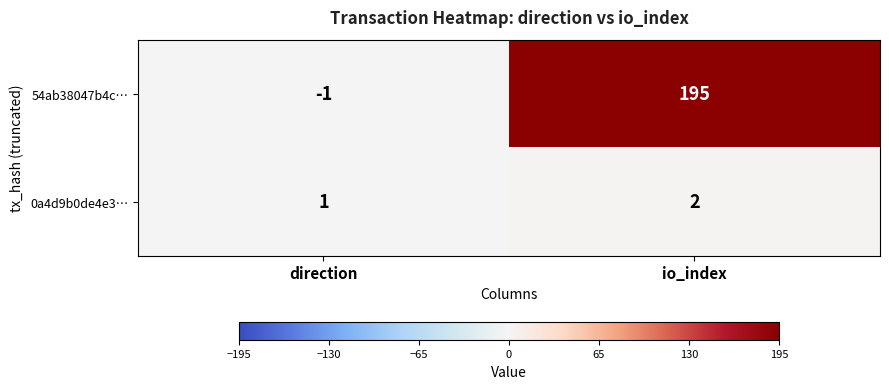

Reading left to right, extract all data points from this chart.

54ab38047b4c…: direction=-1	io_index=195
0a4d9b0de4e3…: direction=1	io_index=2